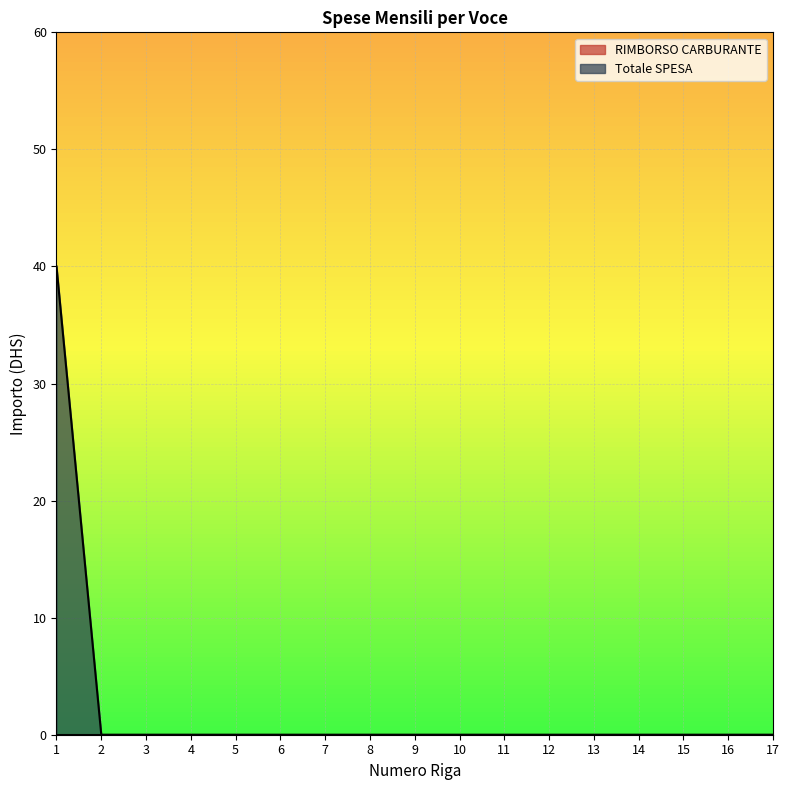

True or false: the data shows -15 at 15.

False